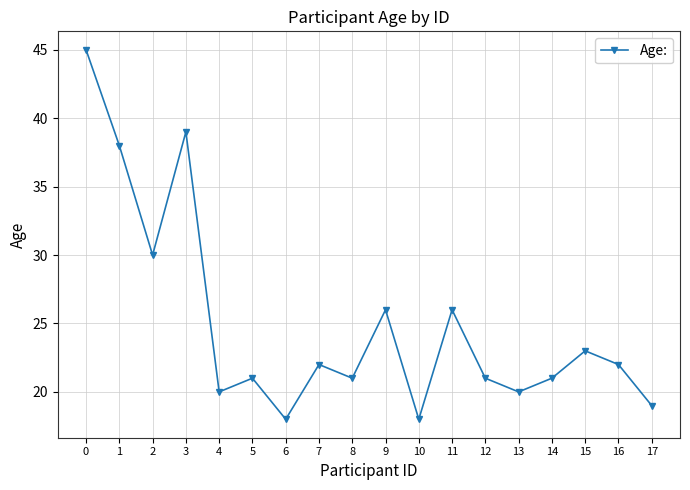

Reading left to right, what are all the values shown in this chart?

0=45	1=38	2=30	3=39	4=20	5=21	6=18	7=22	8=21	9=26	10=18	11=26	12=21	13=20	14=21	15=23	16=22	17=19